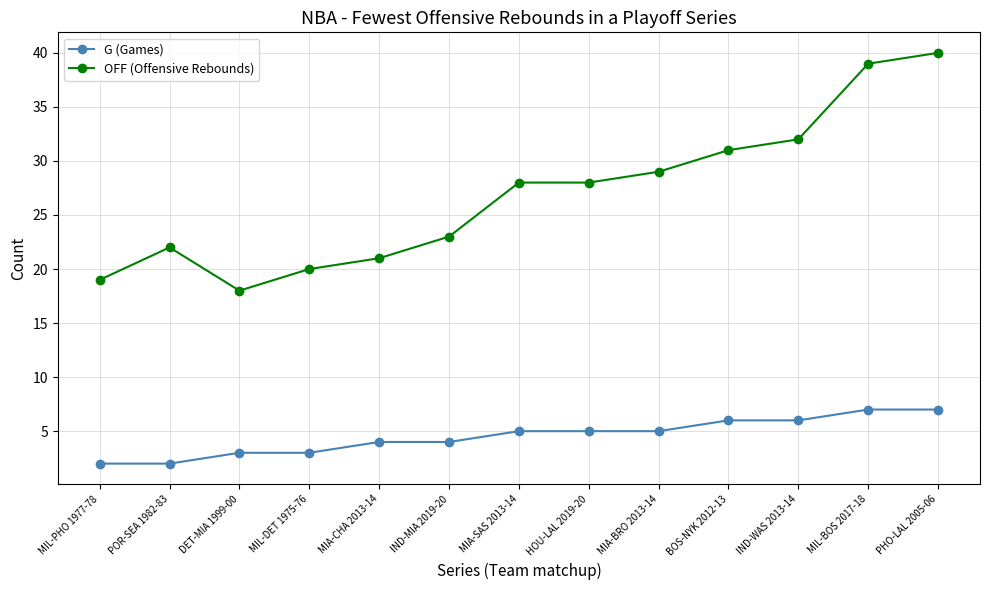

What is the sum of the OFF (Offensive Rebounds) values at MIA-SAS 2013-14 and MIA-CHA 2013-14?

49